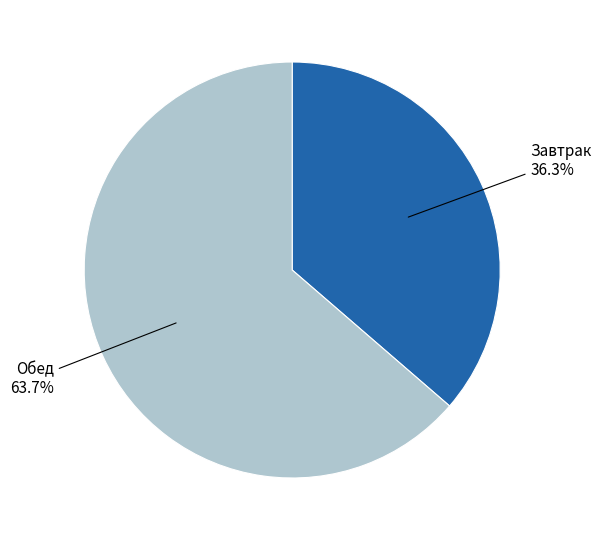

Does any single category account for the majority?

Yes